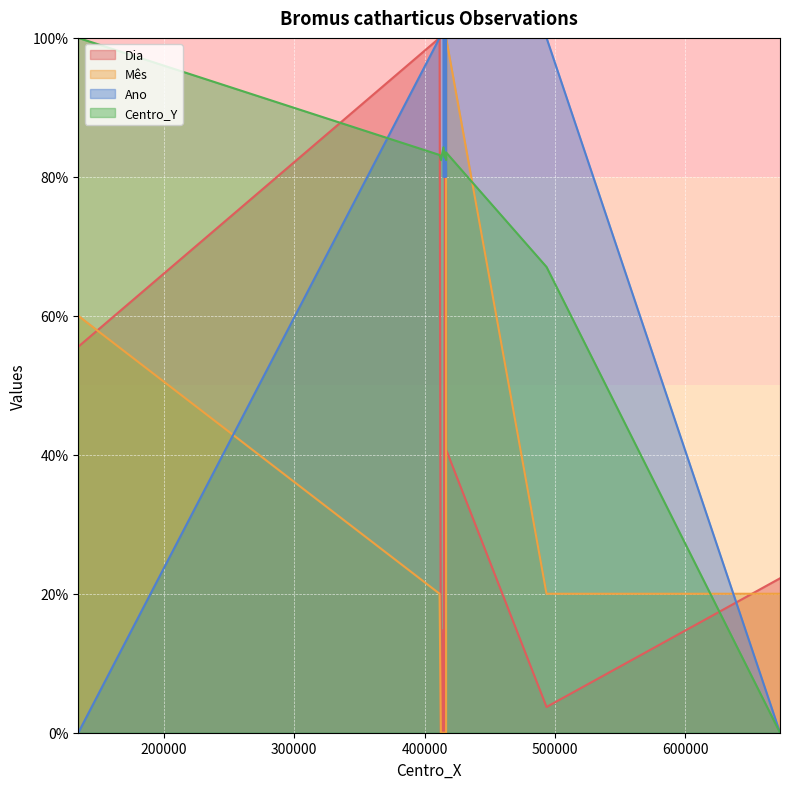

Where is Centro_Y nearest to the value 50?

493500